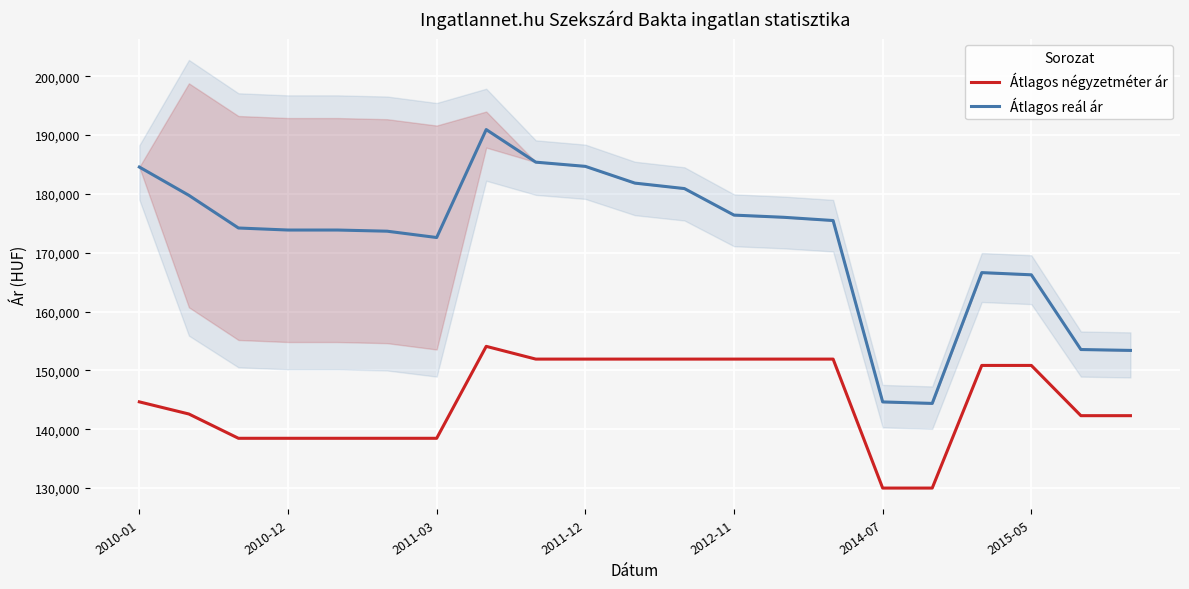

Is this an area chart (filled region under the line)?

No